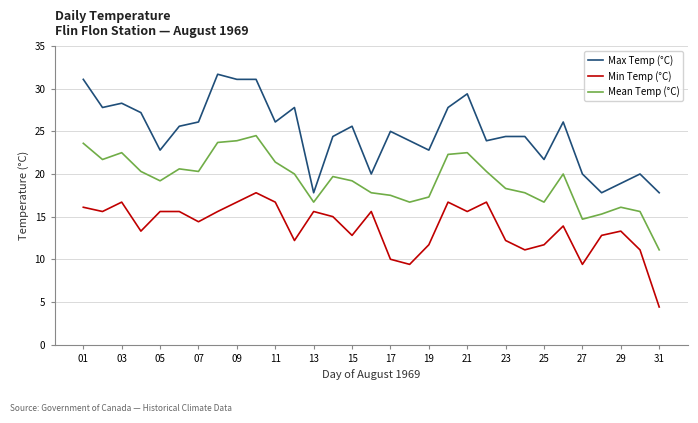

Is this an area chart (filled region under the line)?

No